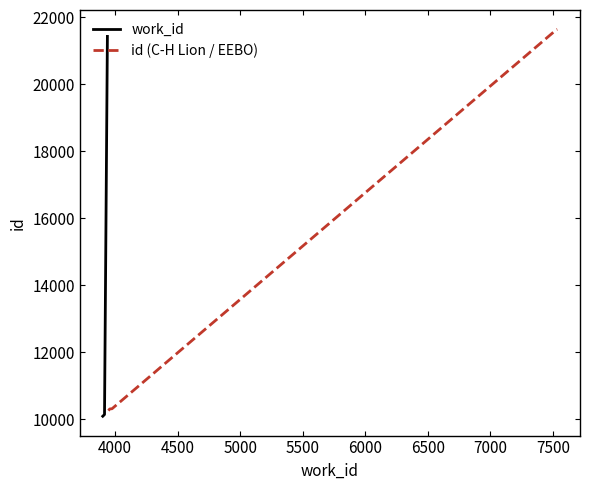

Does the chart display data point markers on the line(s)?

No